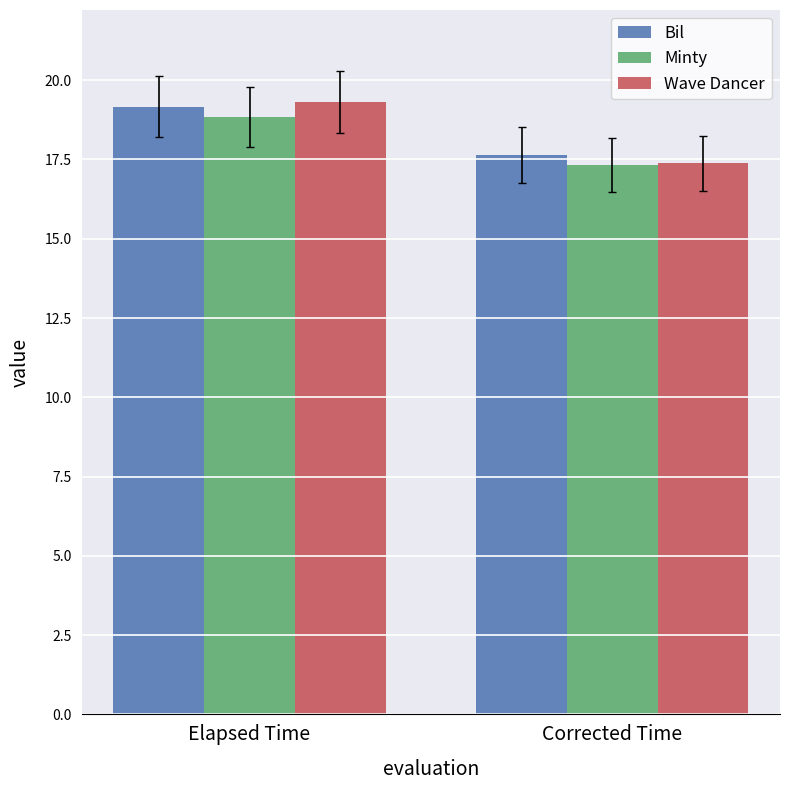

Between Elapsed Time and Corrected Time, which series saw the biggest shift?

Wave Dancer